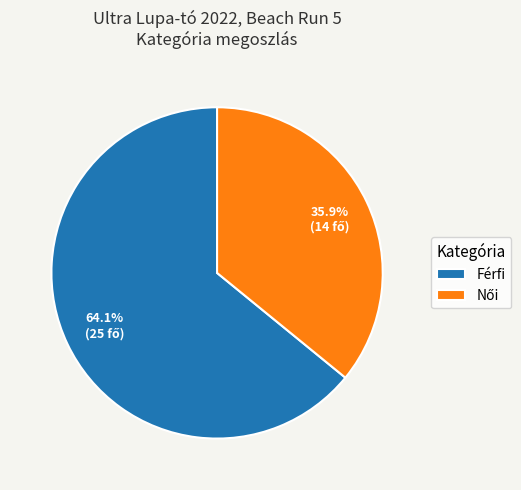

What is the largest slice in the pie chart?

Férfi